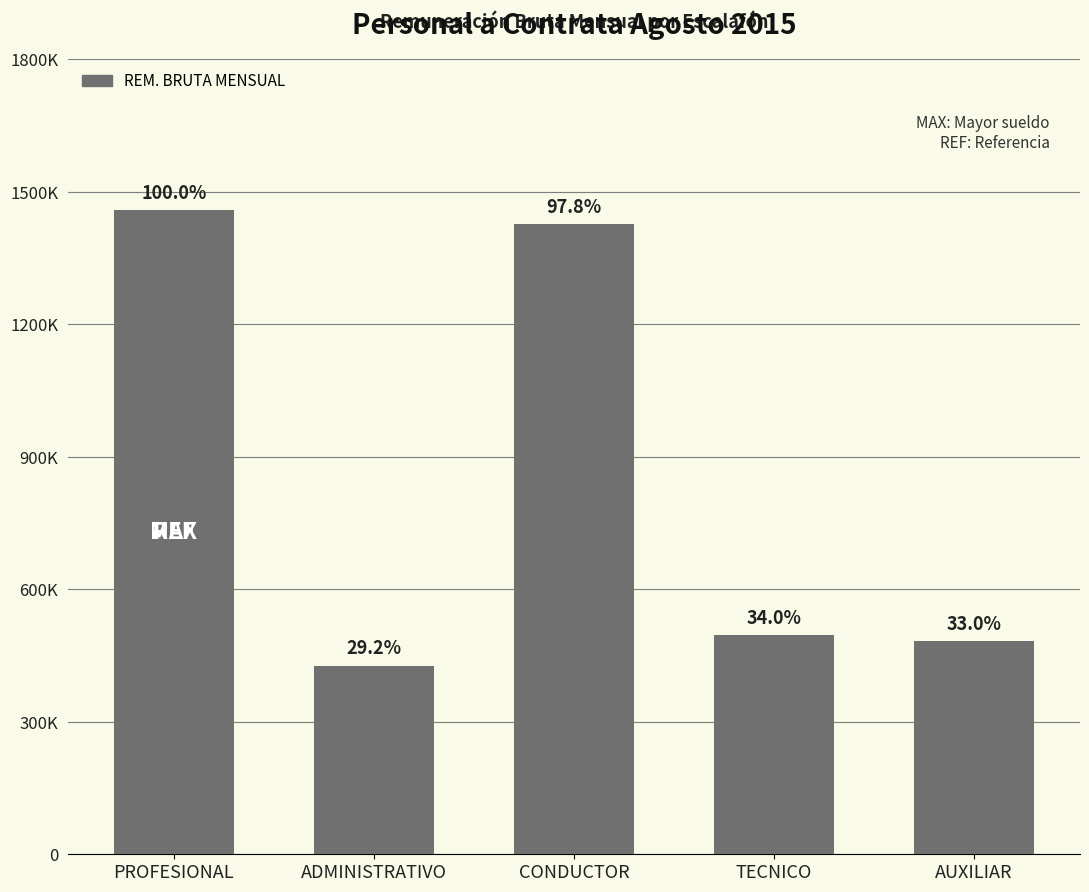

Where is the data nearest to the value 941960?

TECNICO